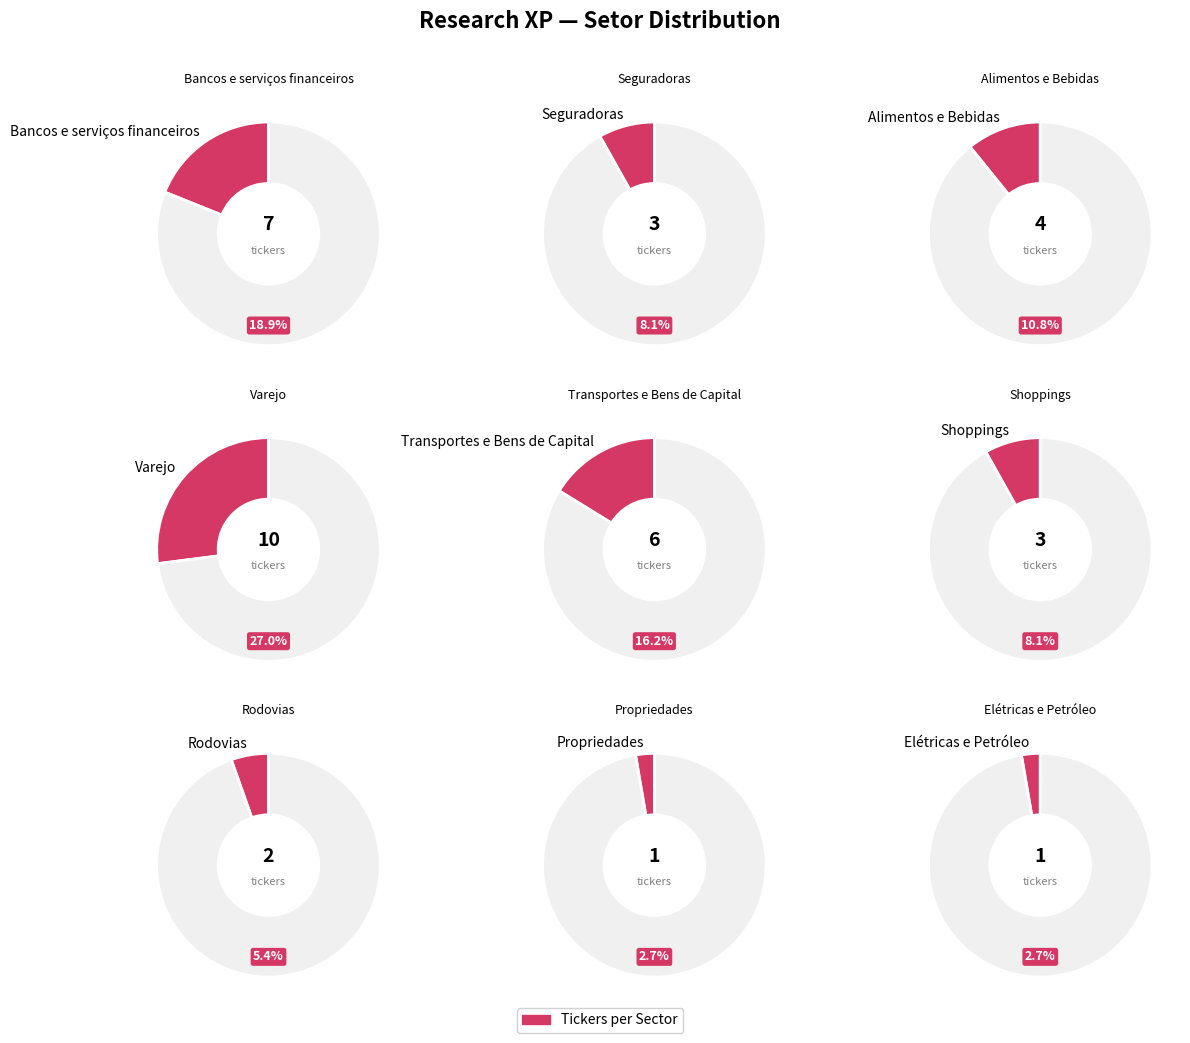

What is the total percentage of Seguradoras and Alimentos e Bebidas?

18.9%